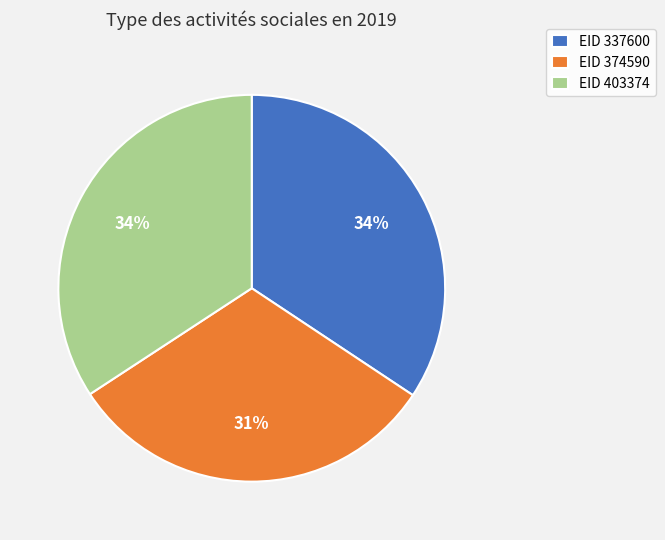

The EID 337600 slice represents 28% of the pie. True or false?

False